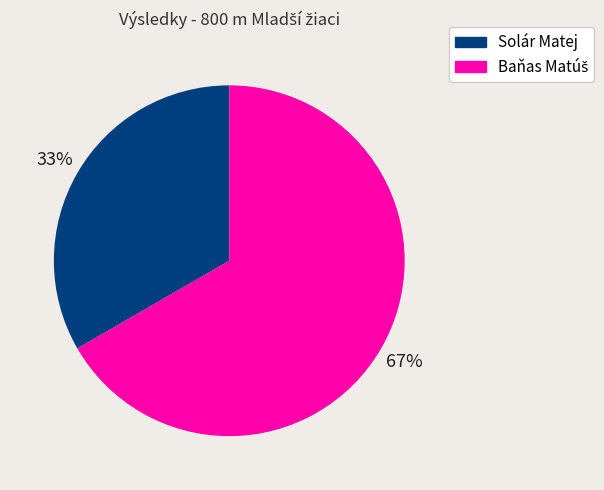

To the nearest percent, what is the average slice percentage?

50%